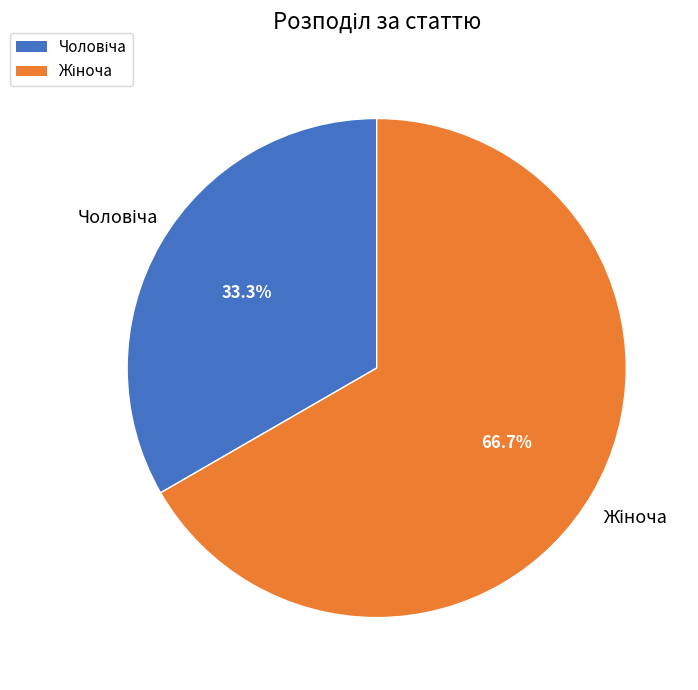

Is there a majority slice in this chart?

Yes